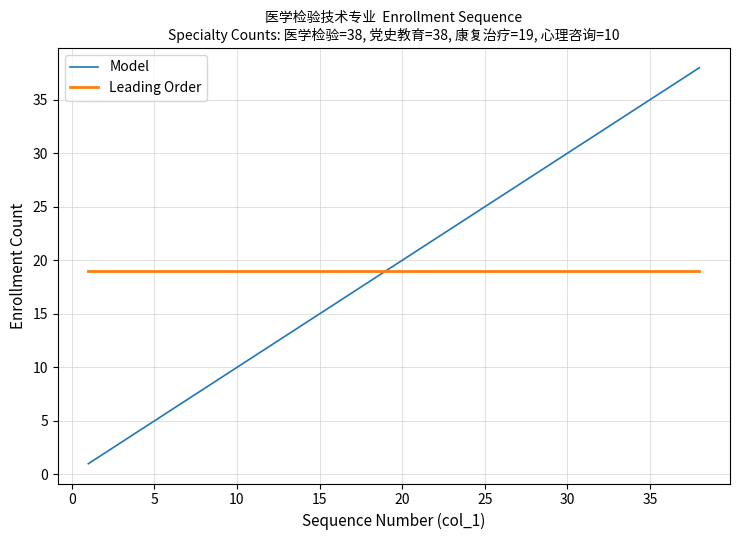

What are all the series names shown in the legend?

Model, Leading Order